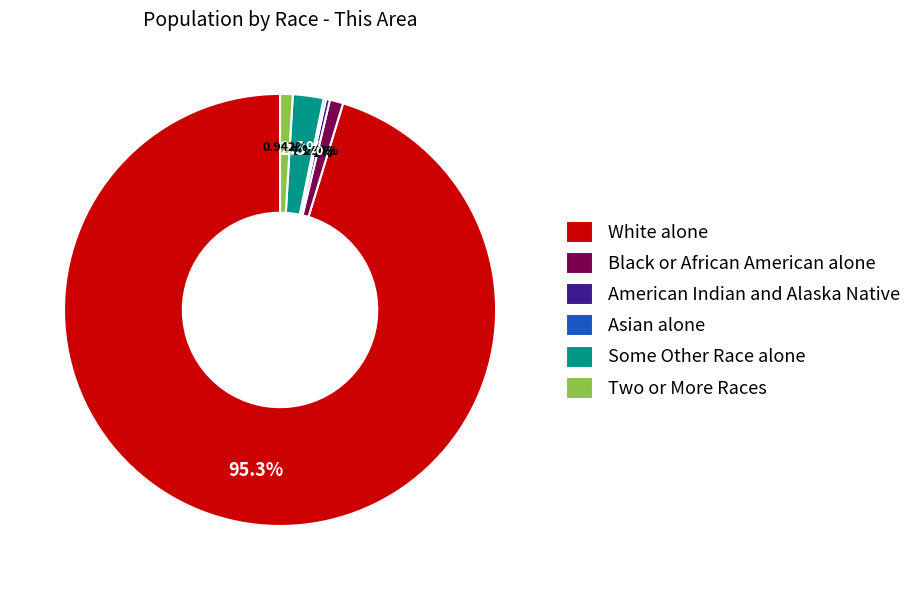

Which category accounts for the majority?

White alone